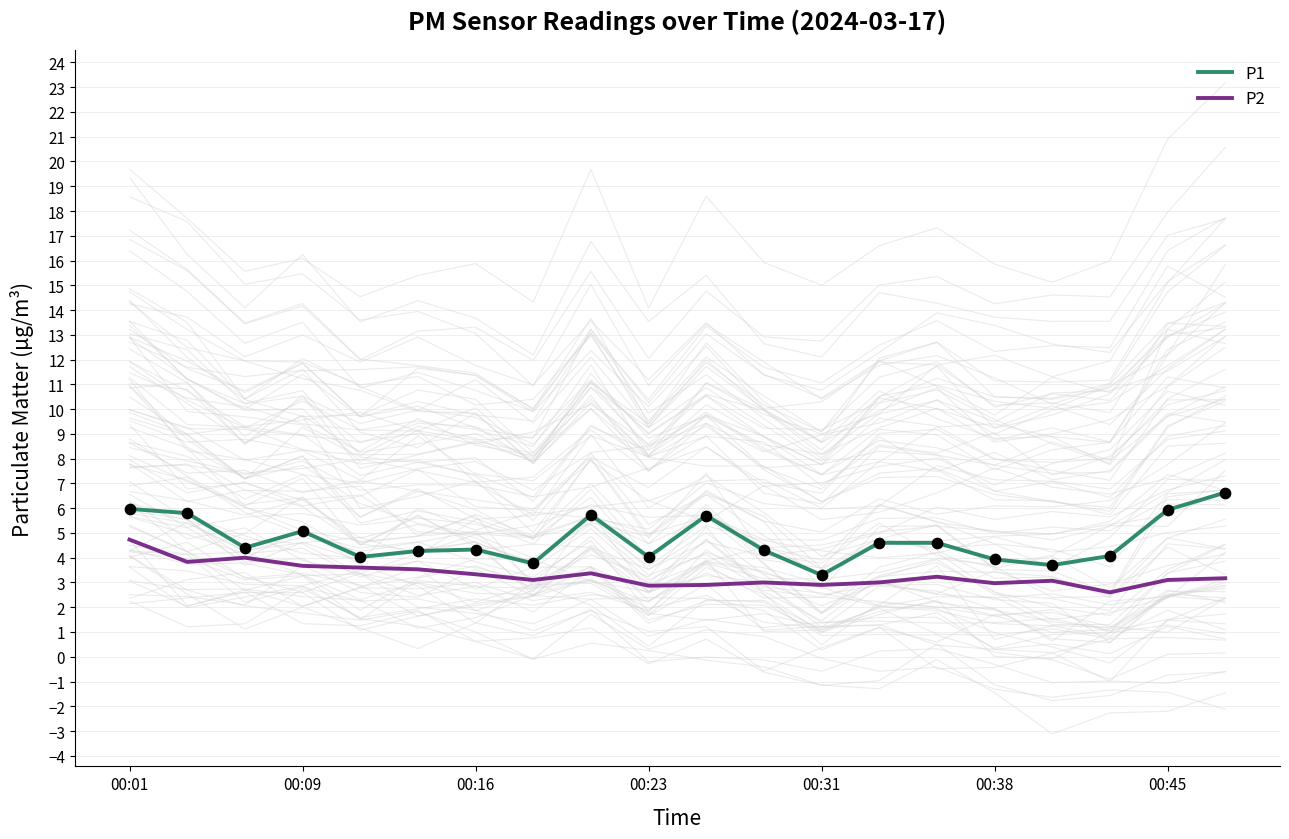

At how many categories does at least one series exceed 4?

16